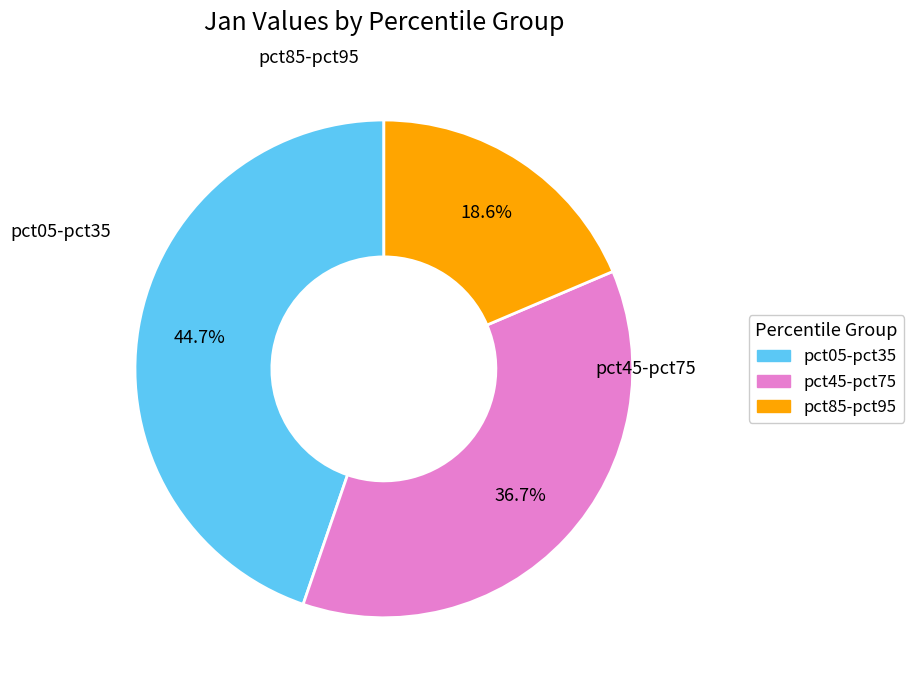

Is there a majority slice in this chart?

No